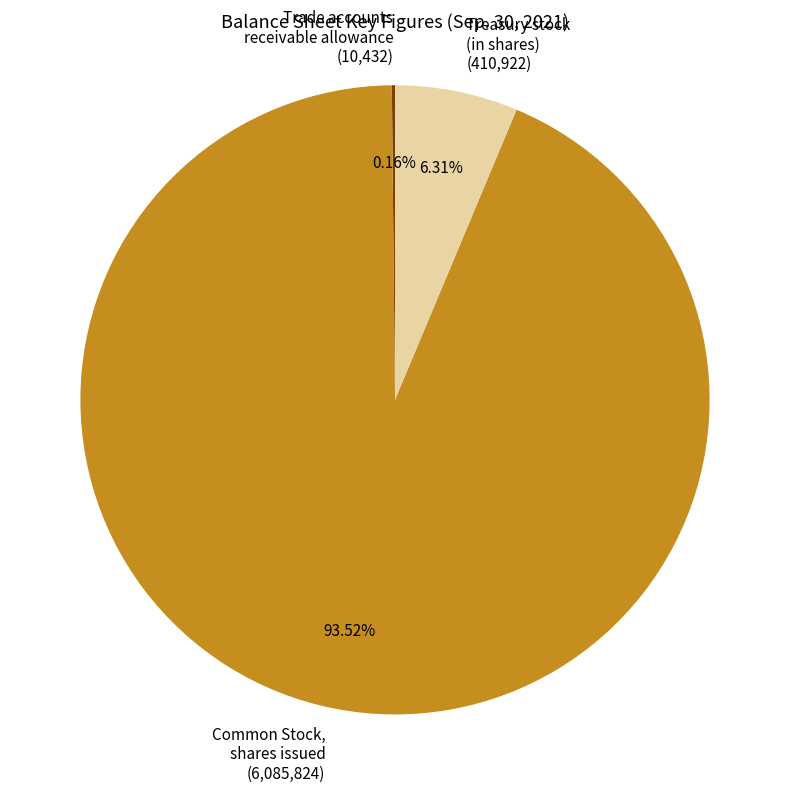

Is there a majority slice in this chart?

Yes